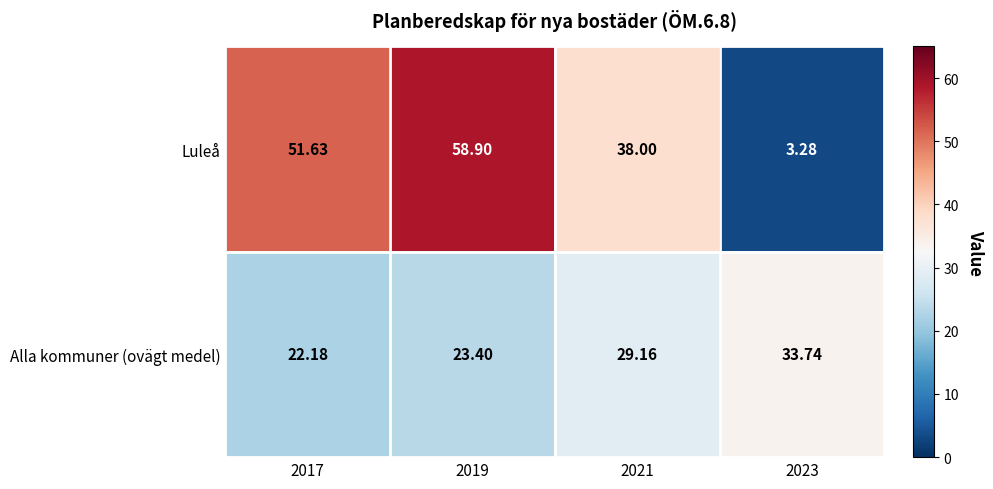

List the series in order of their overall mean, lowest first.

Alla kommuner (ovägt medel), Luleå